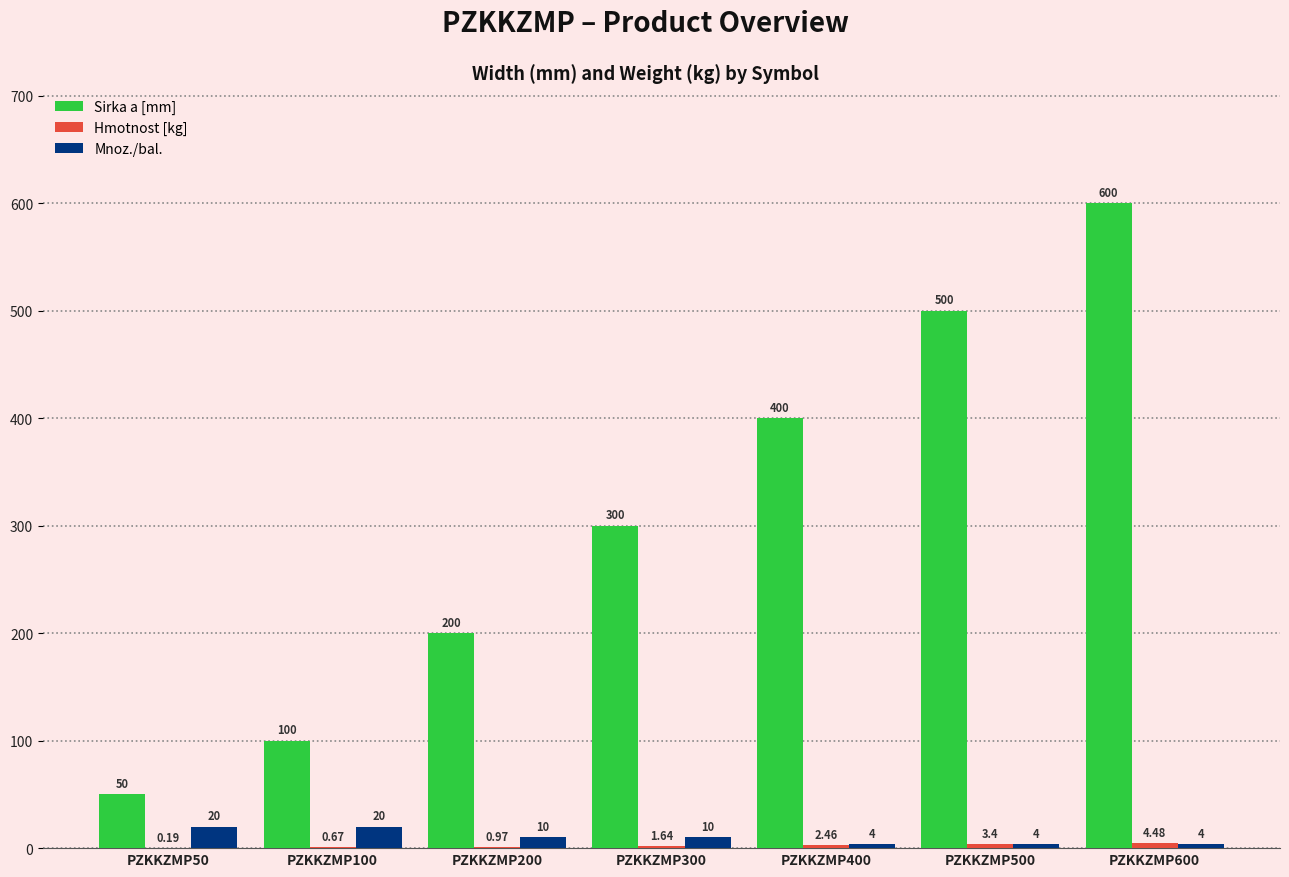

What is the sum of the Sirka a [mm] values at PZKKZMP100 and PZKKZMP400?

500.0